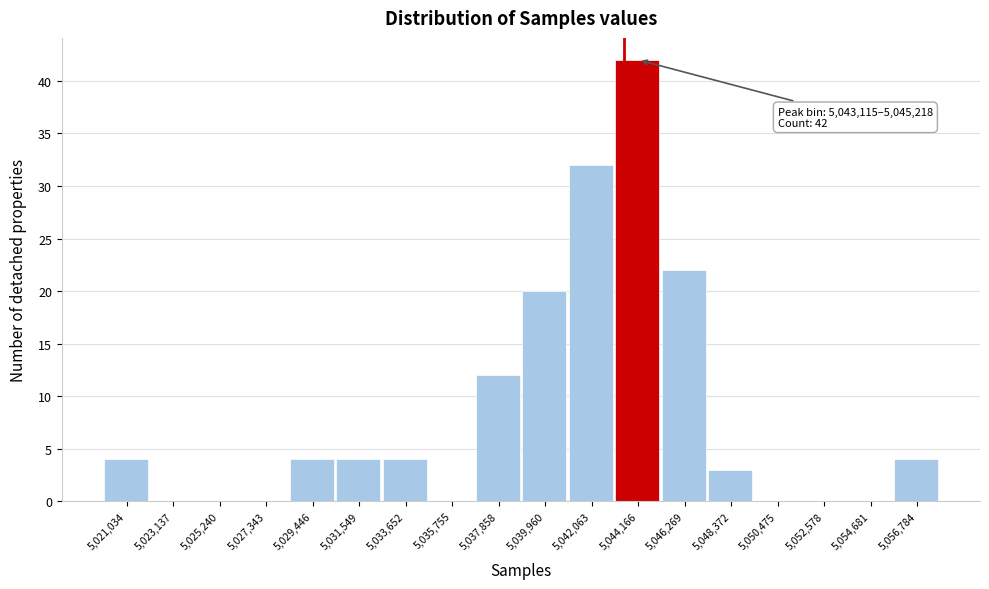

Over which range of the x-axis is the bar tallest?

5043000 to 5045000